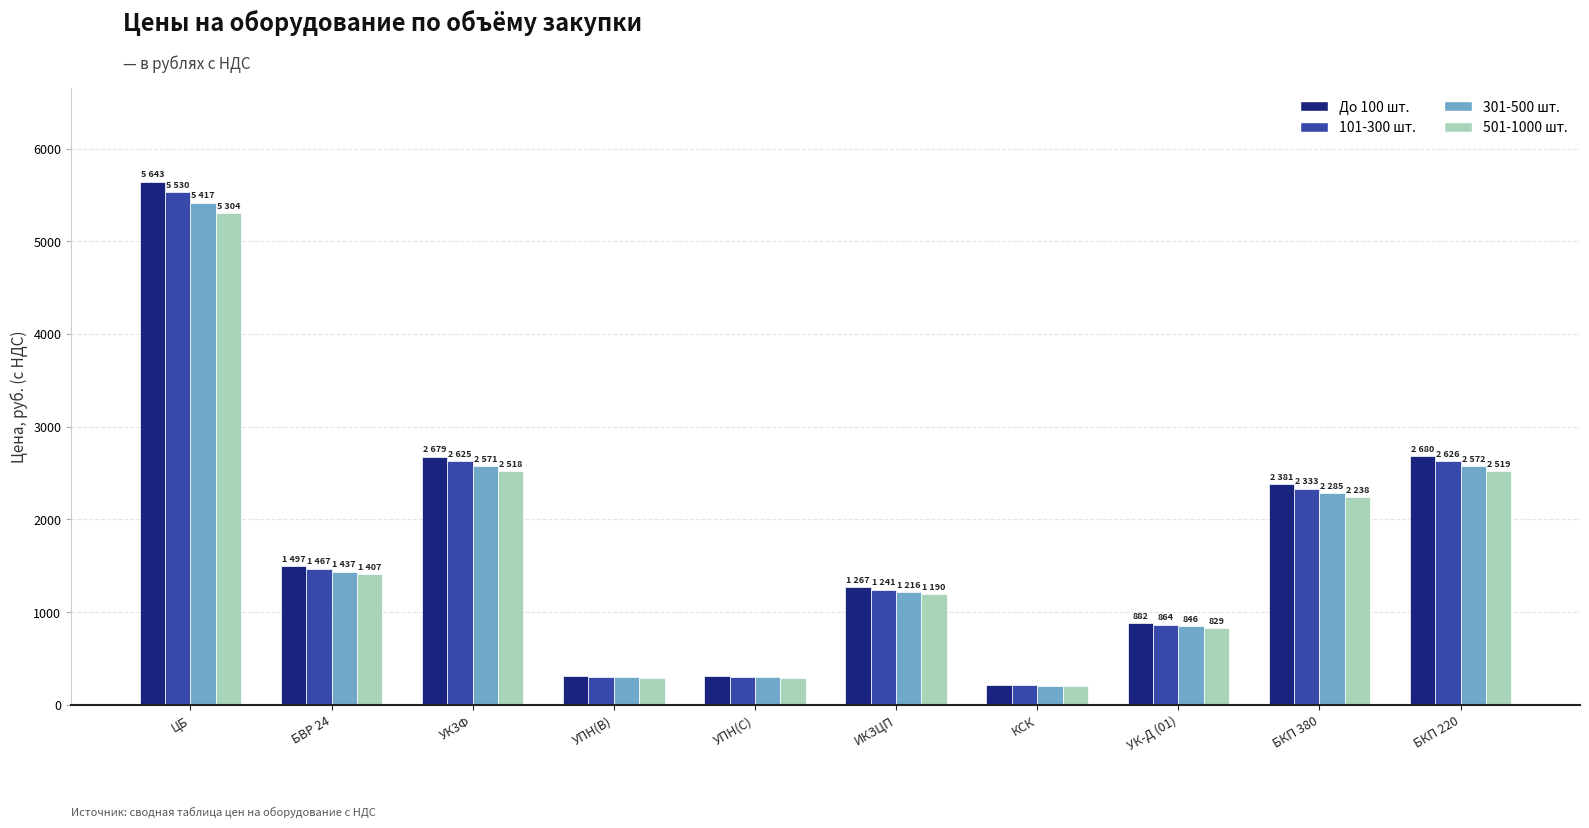

What is the sum of all 101-300 шт. values?

17510.6